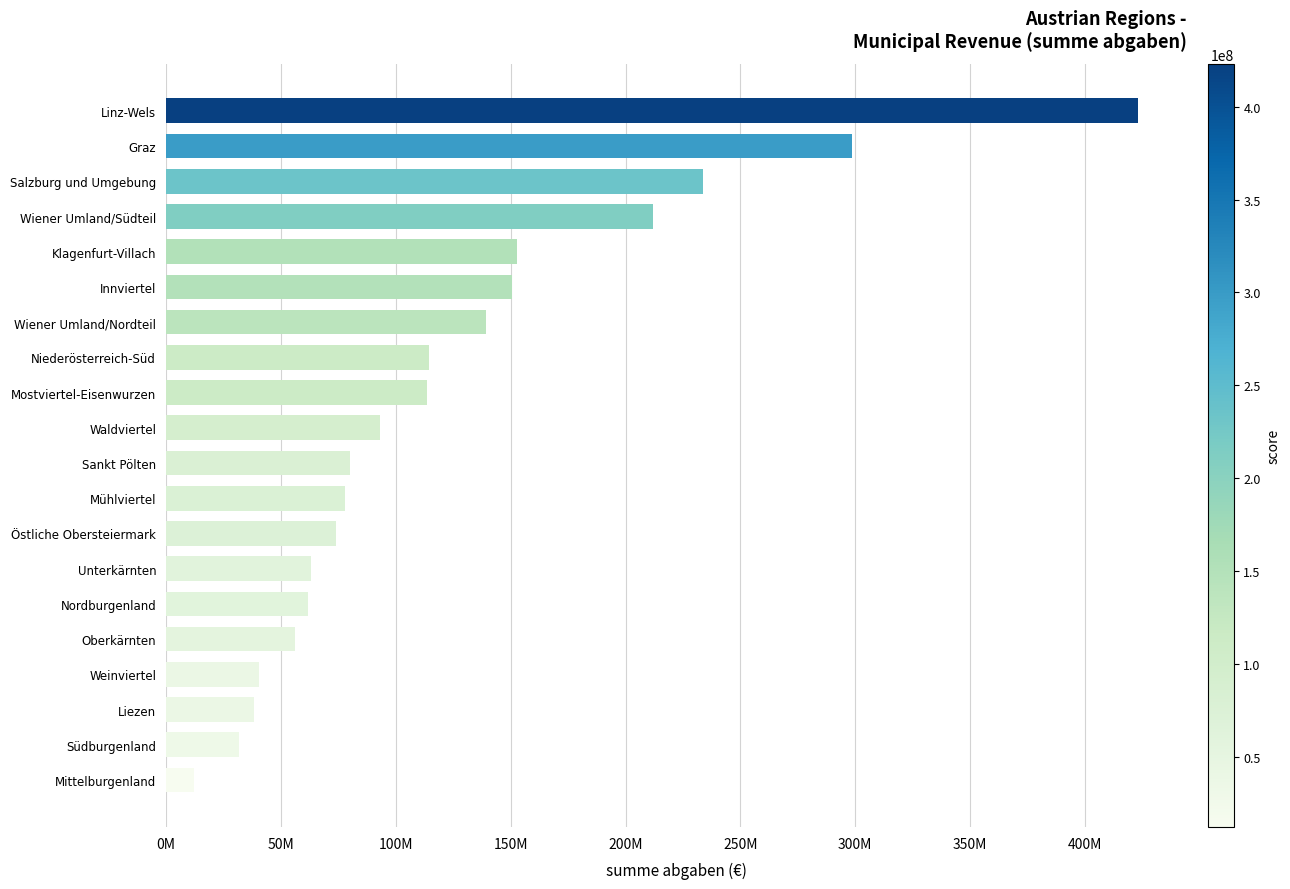

Where does the data first go above 93267159?

Mostviertel-Eisenwurzen